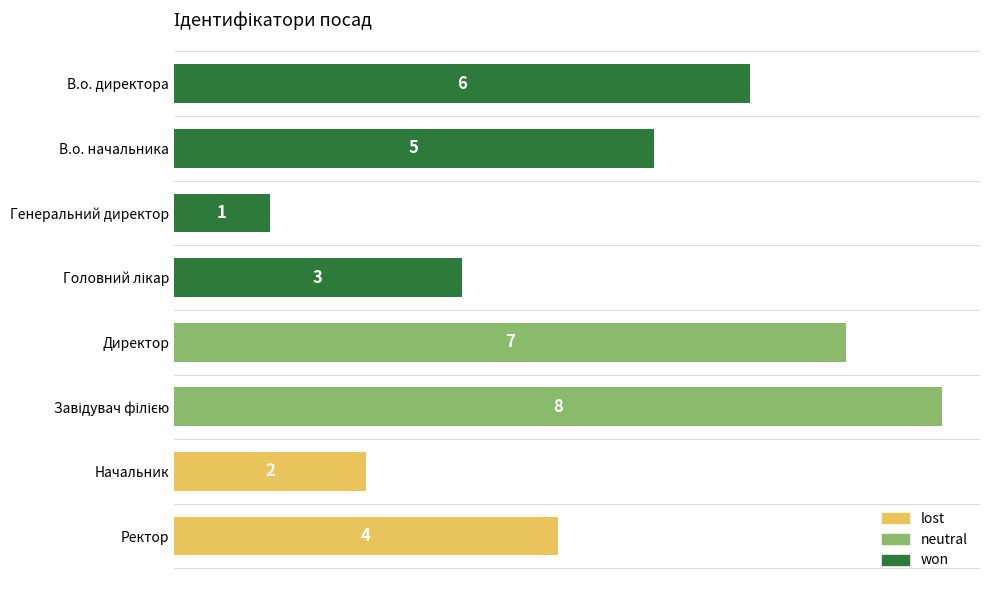

The value at Начальник is 3. True or false?

False